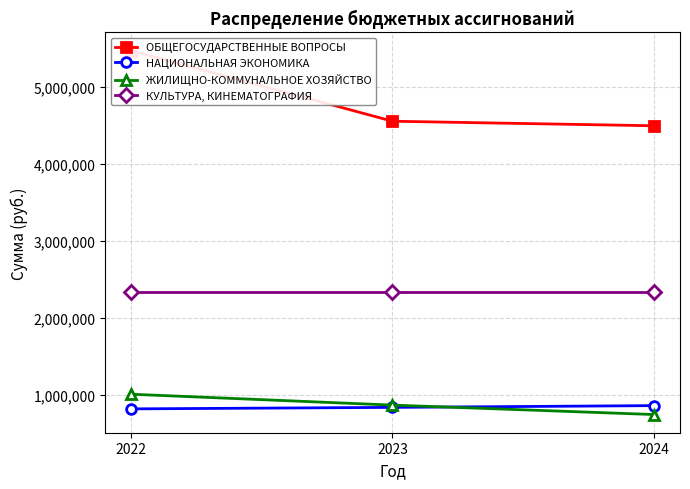

What is the average value of the ОБЩЕГОСУДАРСТВЕННЫЕ ВОПРОСЫ series?

4835192